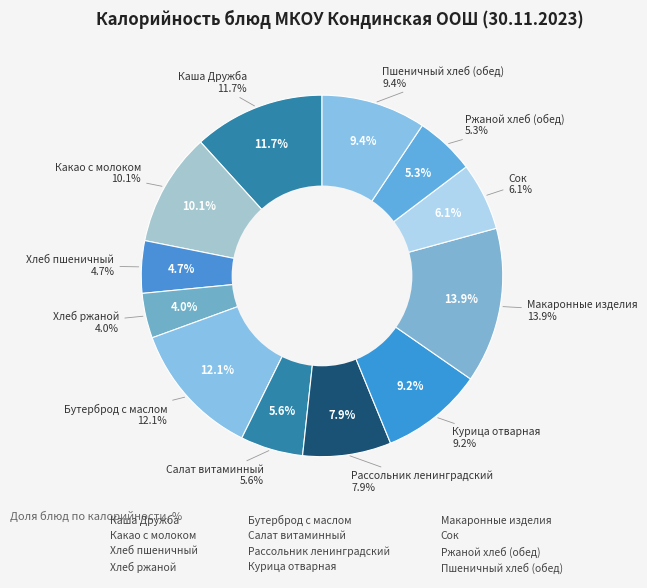

Rank the categories by value from lowest to highest.

Хлеб ржаной, Хлеб пшеничный, Ржаной хлеб (обед), Салат витаминный, Сок, Рассольник ленинградский, Курица отварная, Пшеничный хлеб (обед), Какао с молоком, Каша Дружба, Бутерброд с маслом, Макаронные изделия